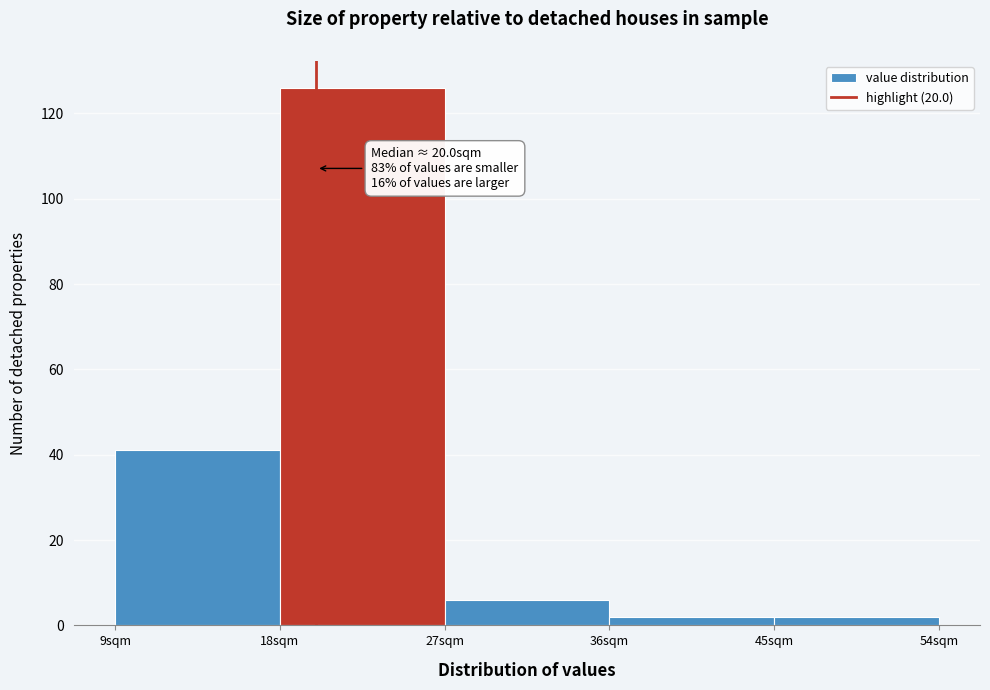

Which range on the x-axis has the tallest bar?

18 to 27